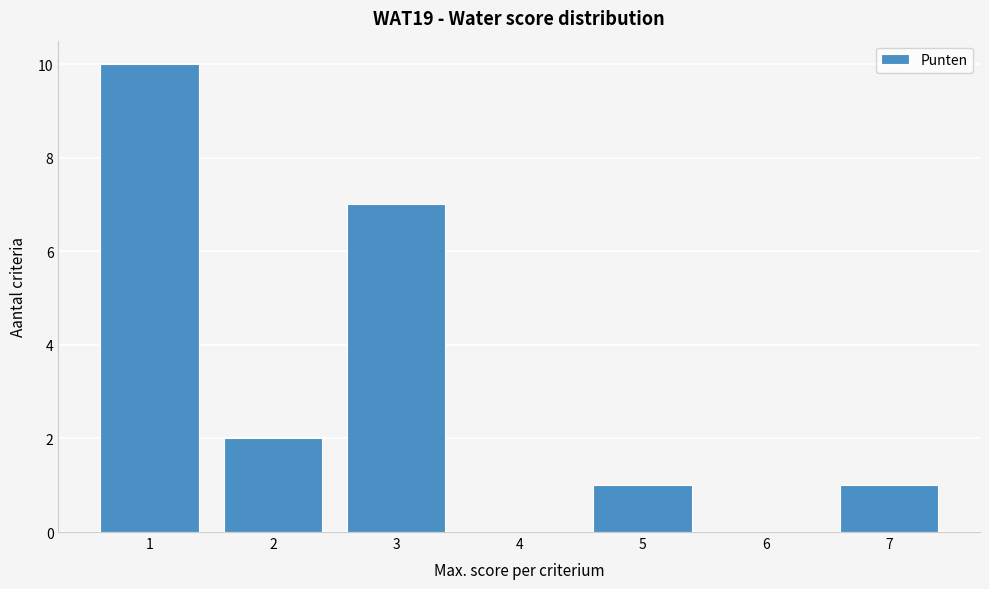

Over which range of the x-axis is the bar tallest?

0.5 to 1.5